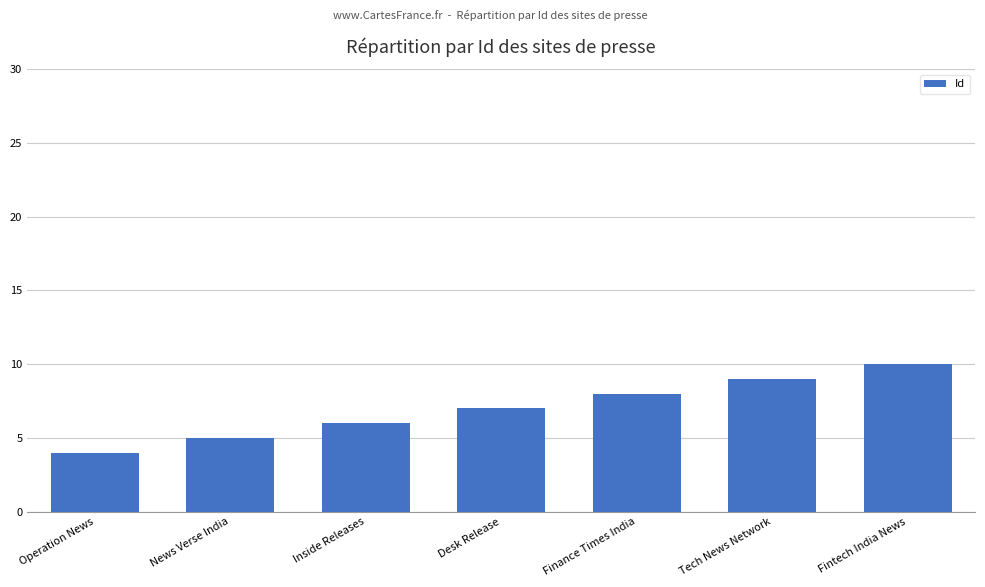

How many bars are there in total?

7